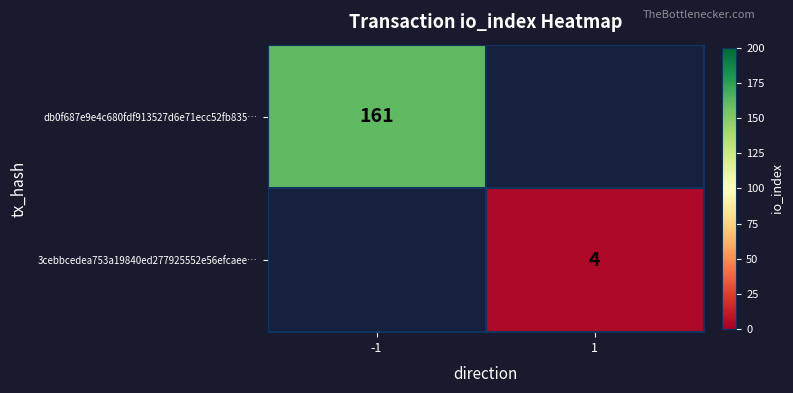

The value of 3cebbcedea753a19840ed277925552e56efcaee… at 1 is 6. True or false?

False